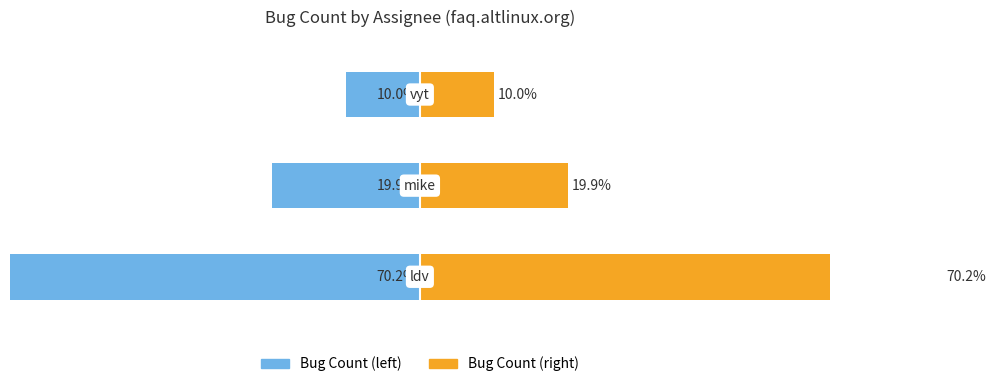

The Bug Count (left) series shows -35.1 at 0. True or false?

False